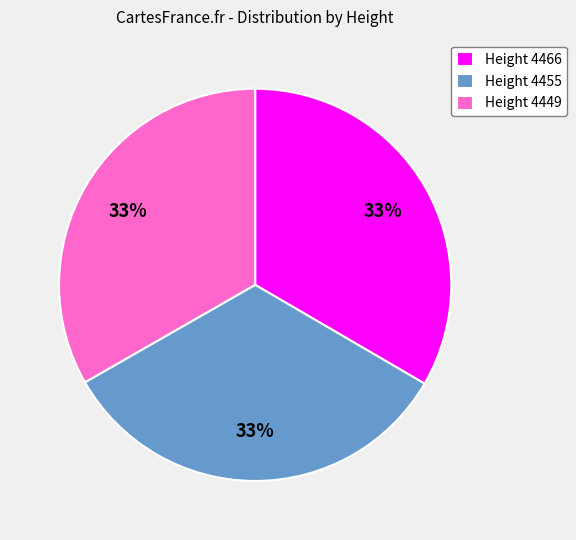

The Height 4455 slice represents 22% of the pie. True or false?

False